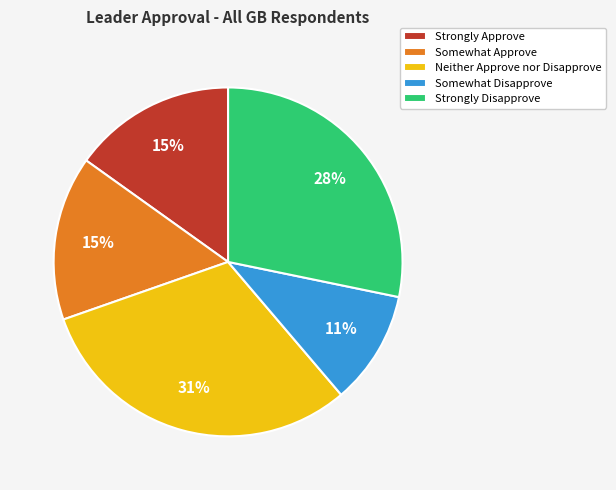

To the nearest percent, what portion does Strongly Disapprove represent?

28%